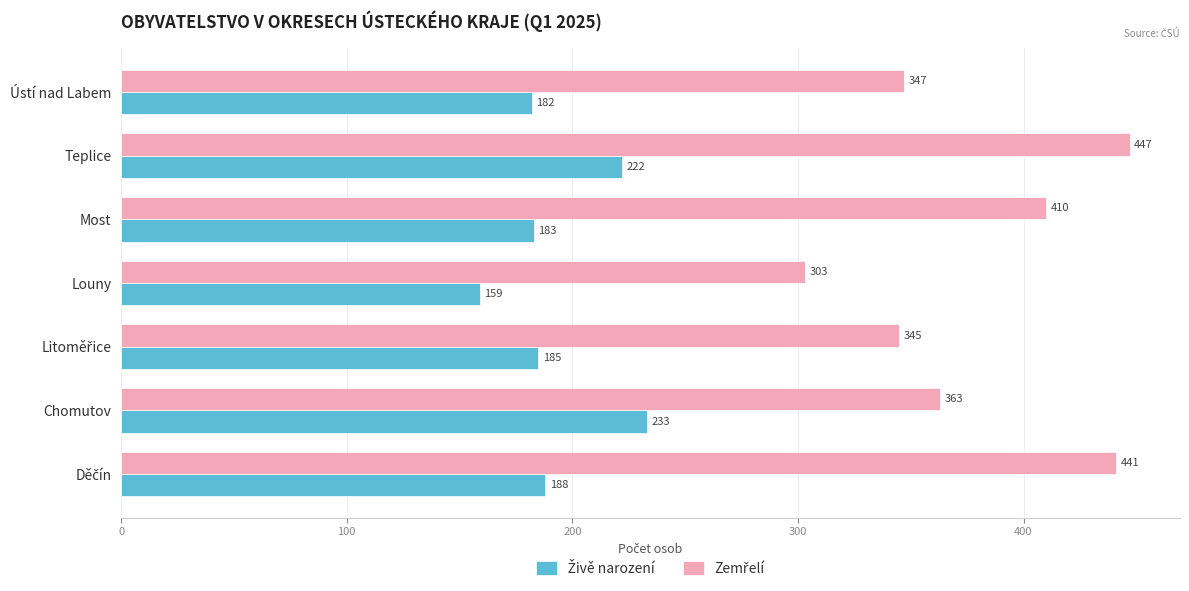

At how many categories does at least one series exceed 246?

7